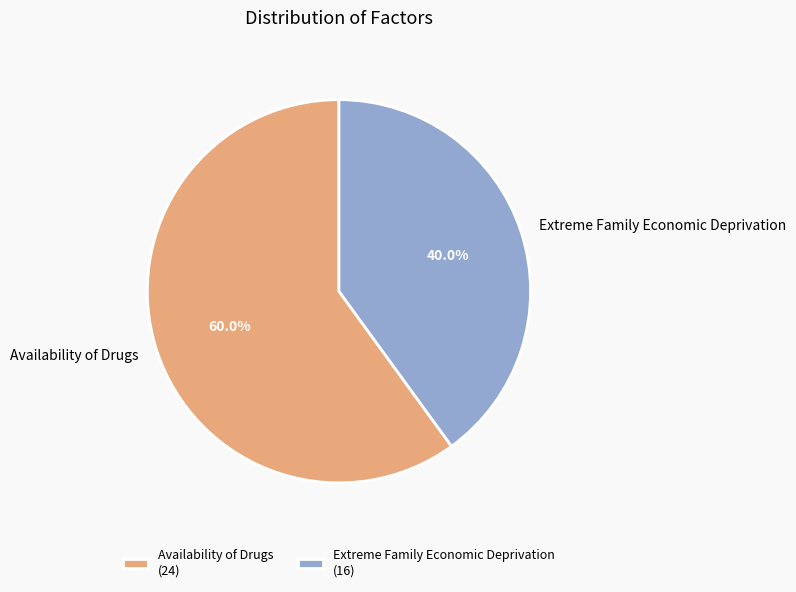

To the nearest percent, what is the difference between the largest and smallest slice percentages?

20%